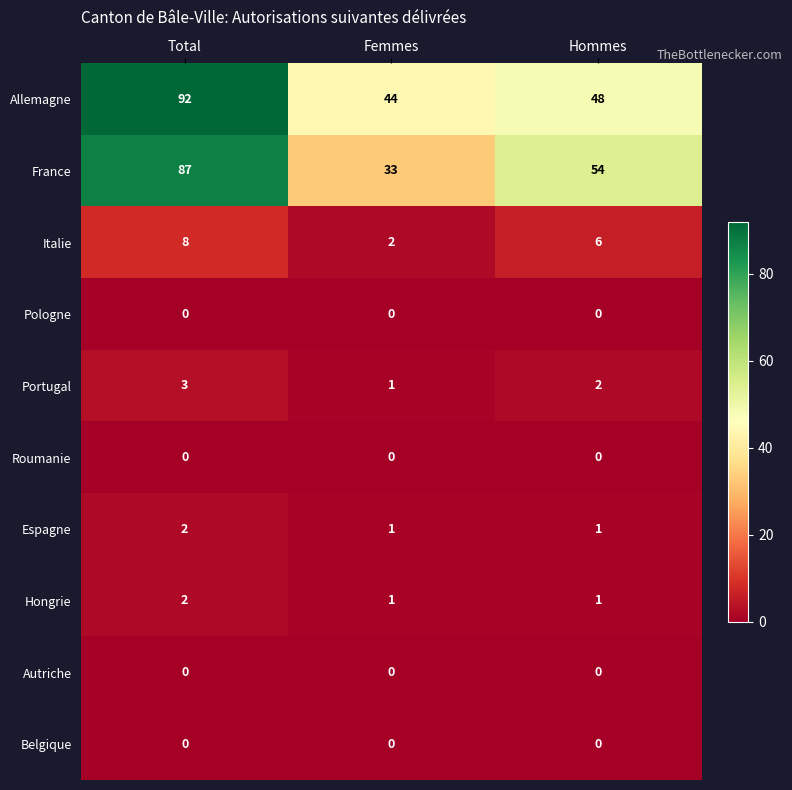

What is the sum of all Espagne values?

4